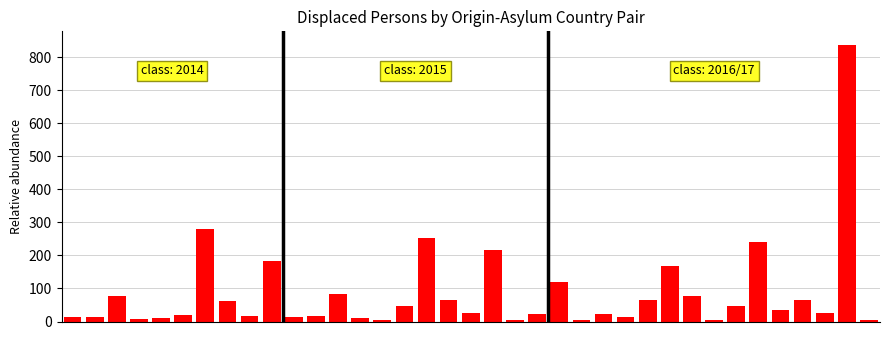

What is the sum of all values?

3186